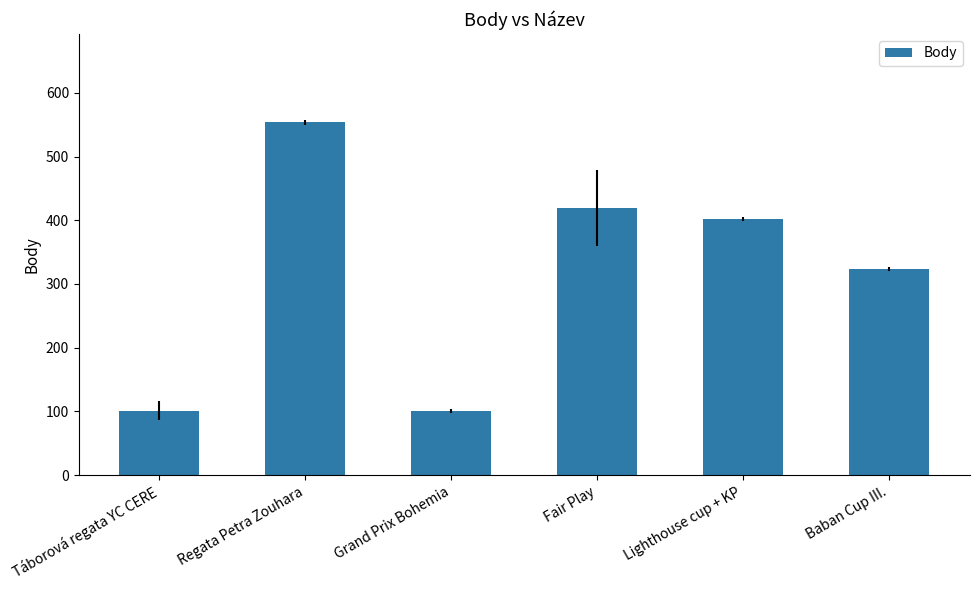

What is the maximum value shown in the chart?

554